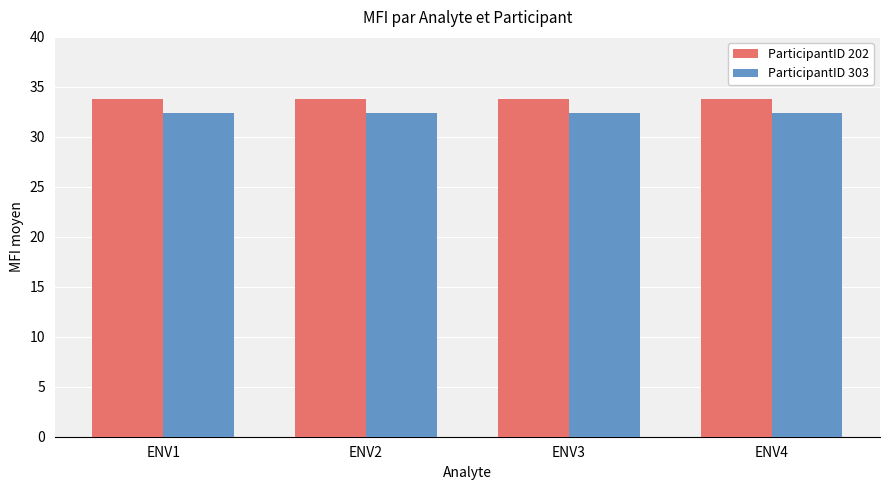

What is the lowest value of the ParticipantID 202 series?

33.7